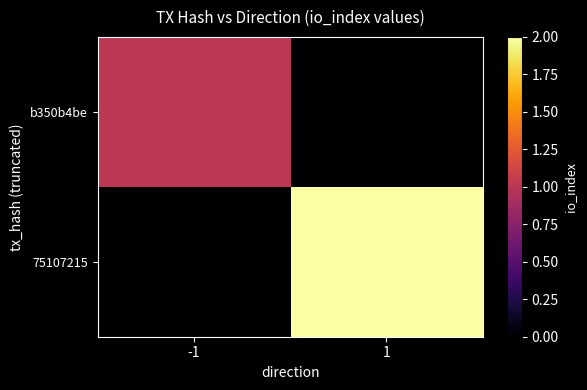

Reading right to left, transcribe all the data shown in this chart.

b350b4be: 1=0	-1=1
75107215: 1=2	-1=0